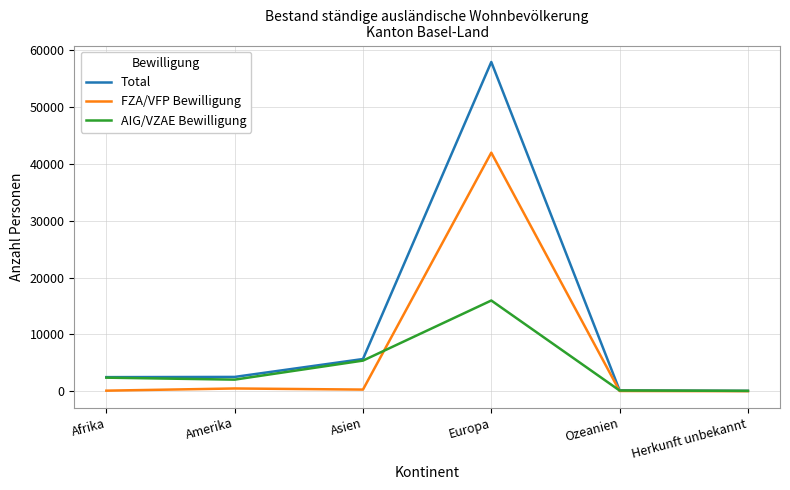

How many lines are shown in the chart?

3